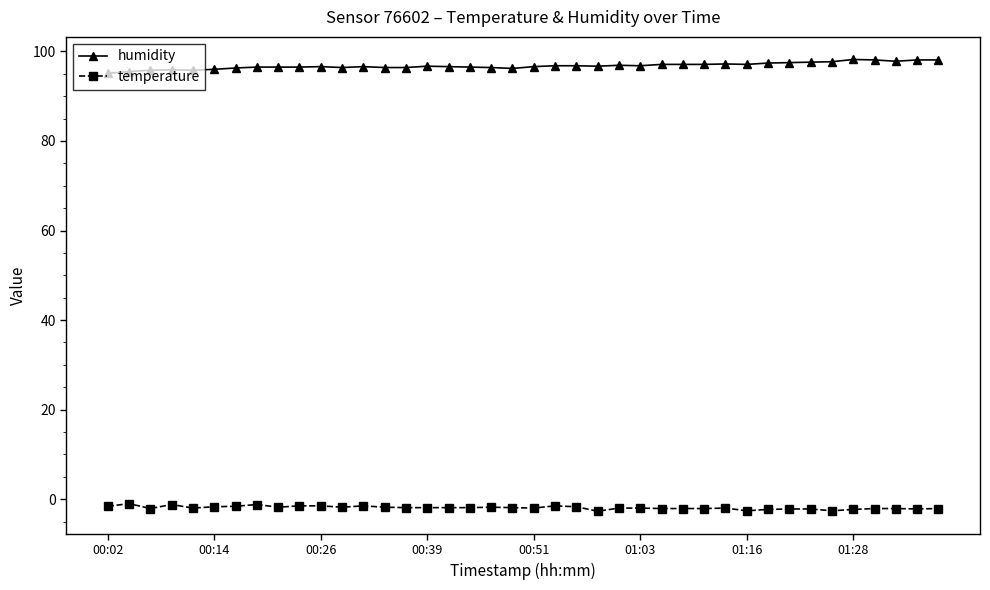

True or false: humidity has more than 1 interior local peaks.

True